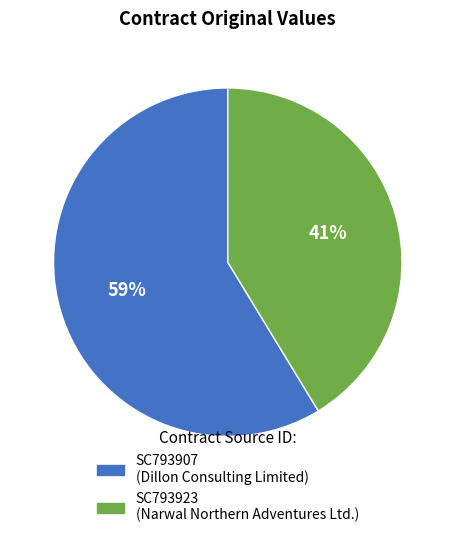

Rank the categories by value from highest to lowest.

SC793907, SC793923